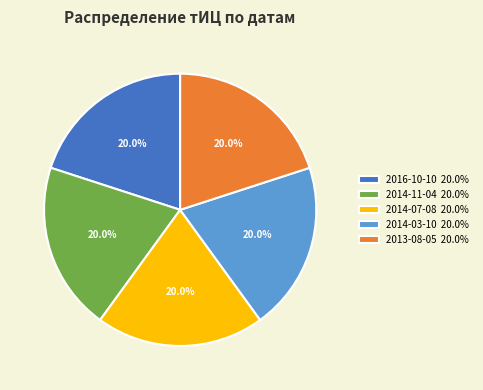

How many slices are in this pie chart?

5